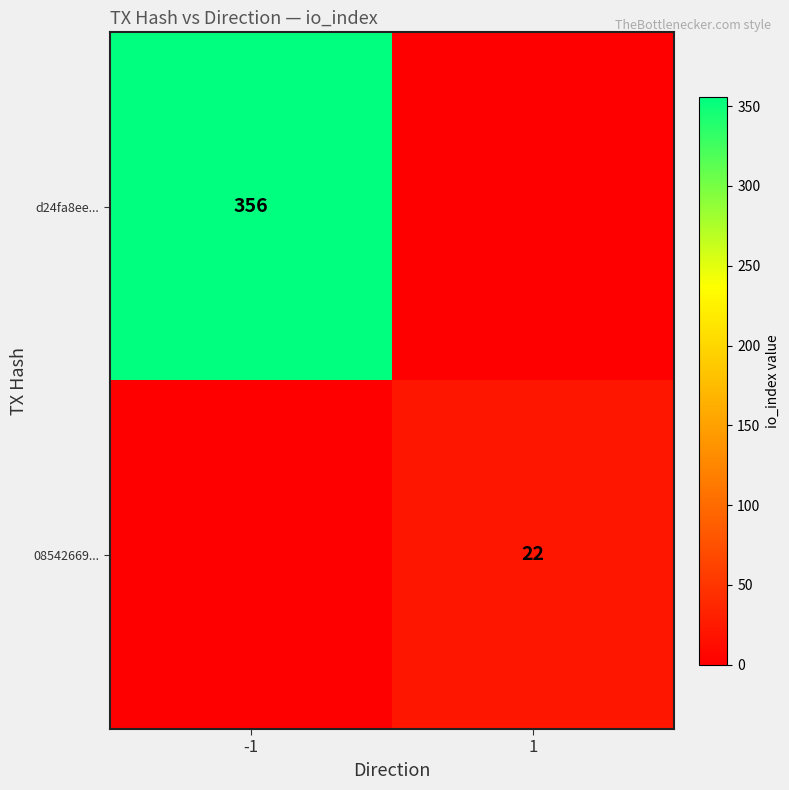

True or false: d24fa8ee... has a value of 356 at -1.

True